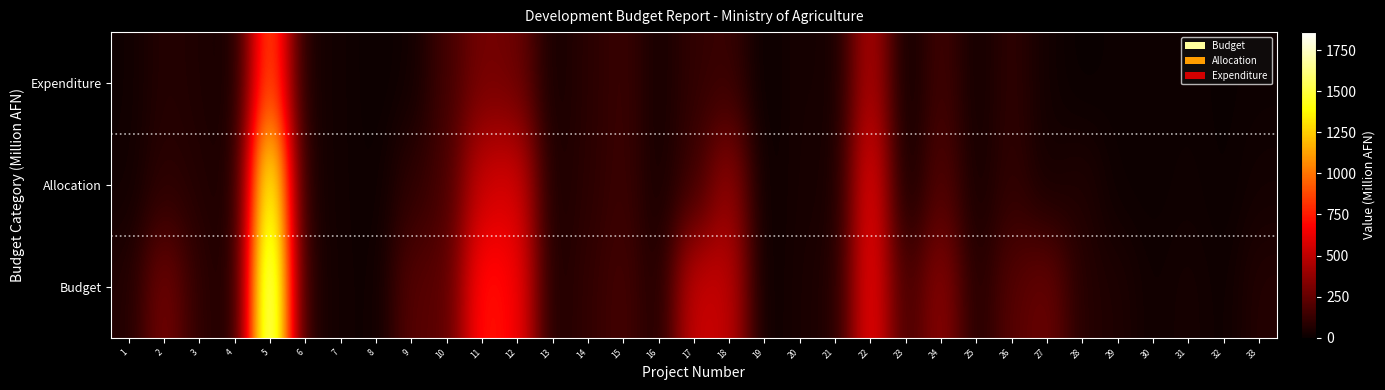

What is the total value across all series at 26?

432.0